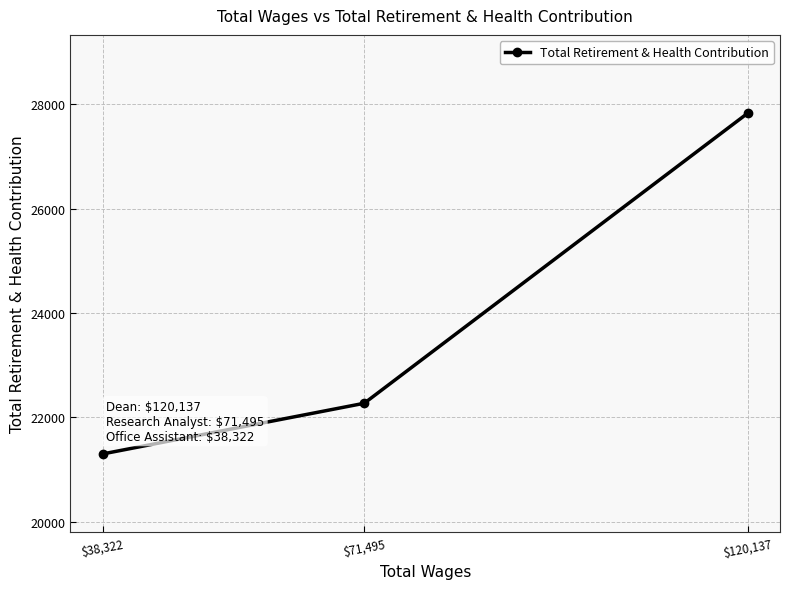

What is the change in value from $120,137 to $71,495?

-5558